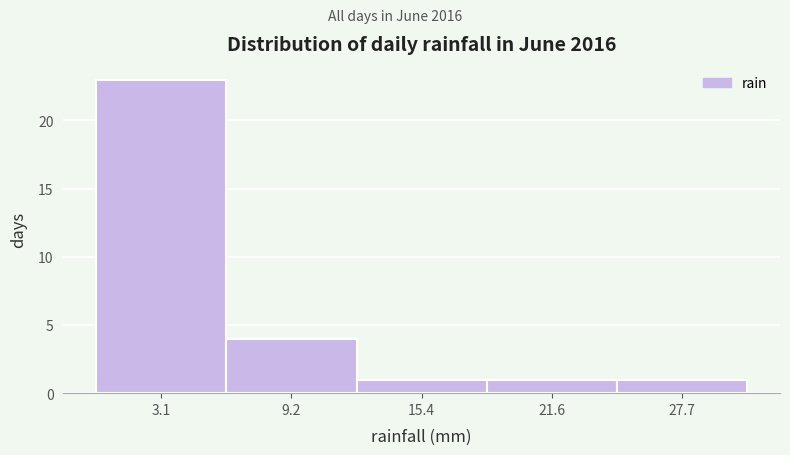

Over which range of the x-axis is the bar tallest?

0 to 6